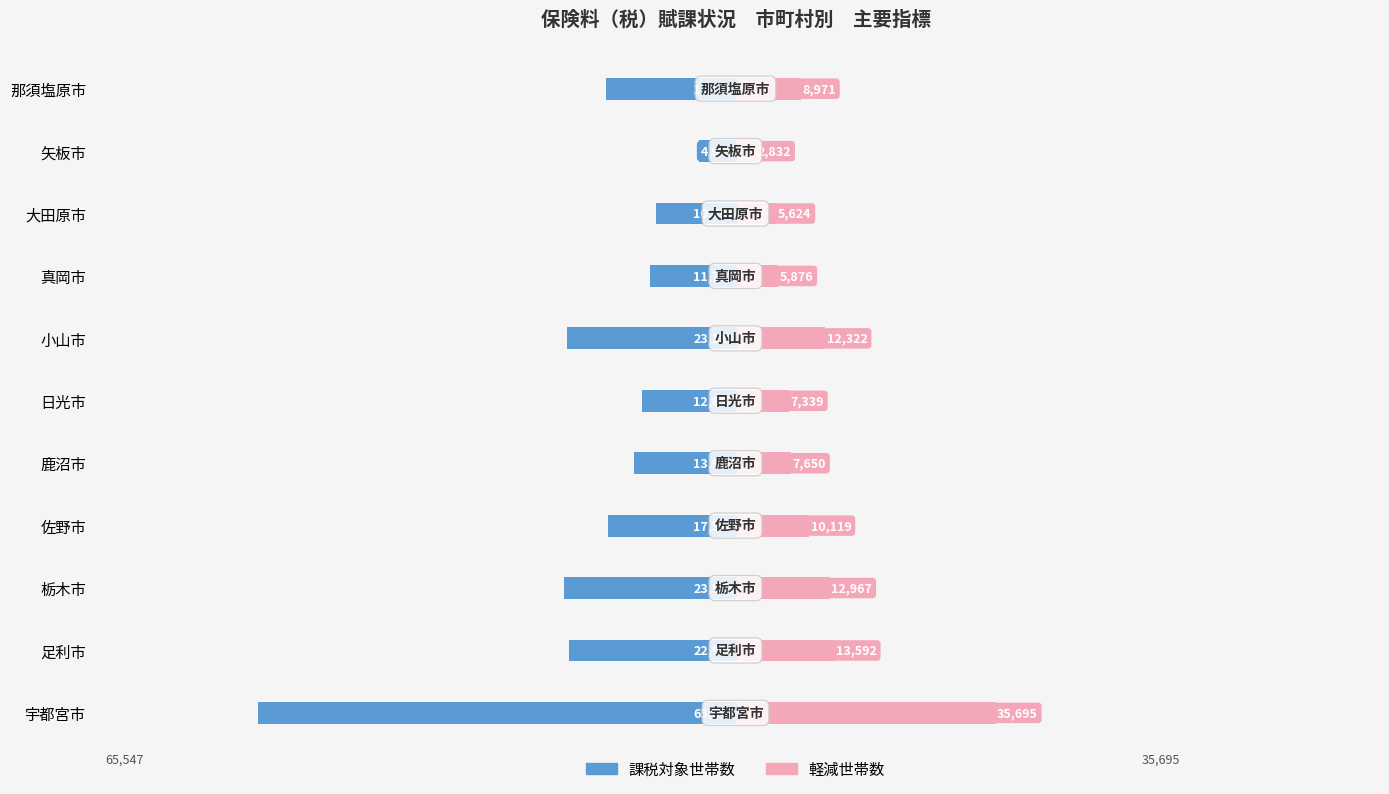

What is the smallest value displayed?

-65547